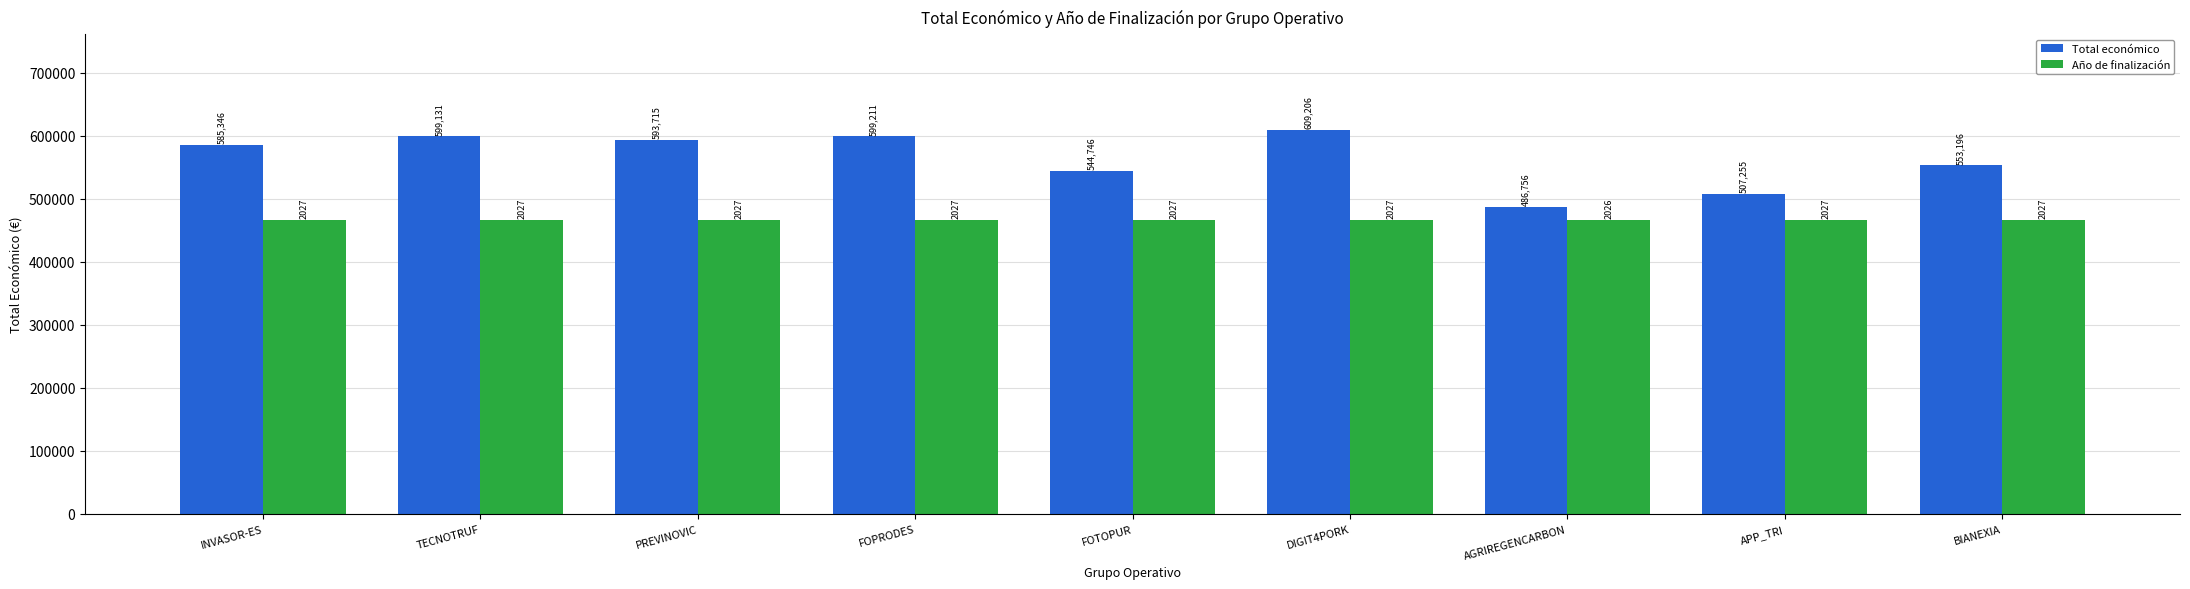

How many groups of bars are there?

9